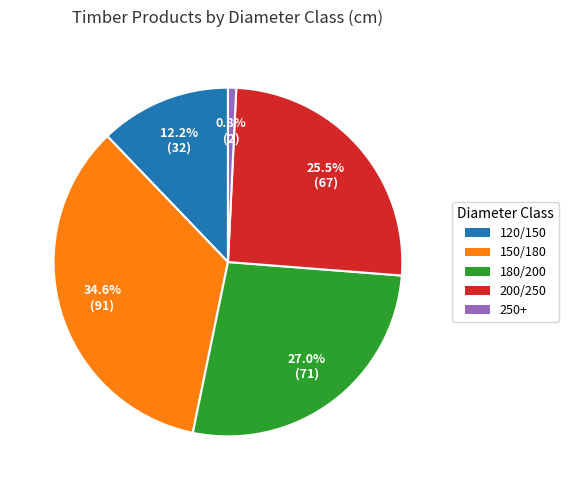

How many segments does this pie chart have?

5